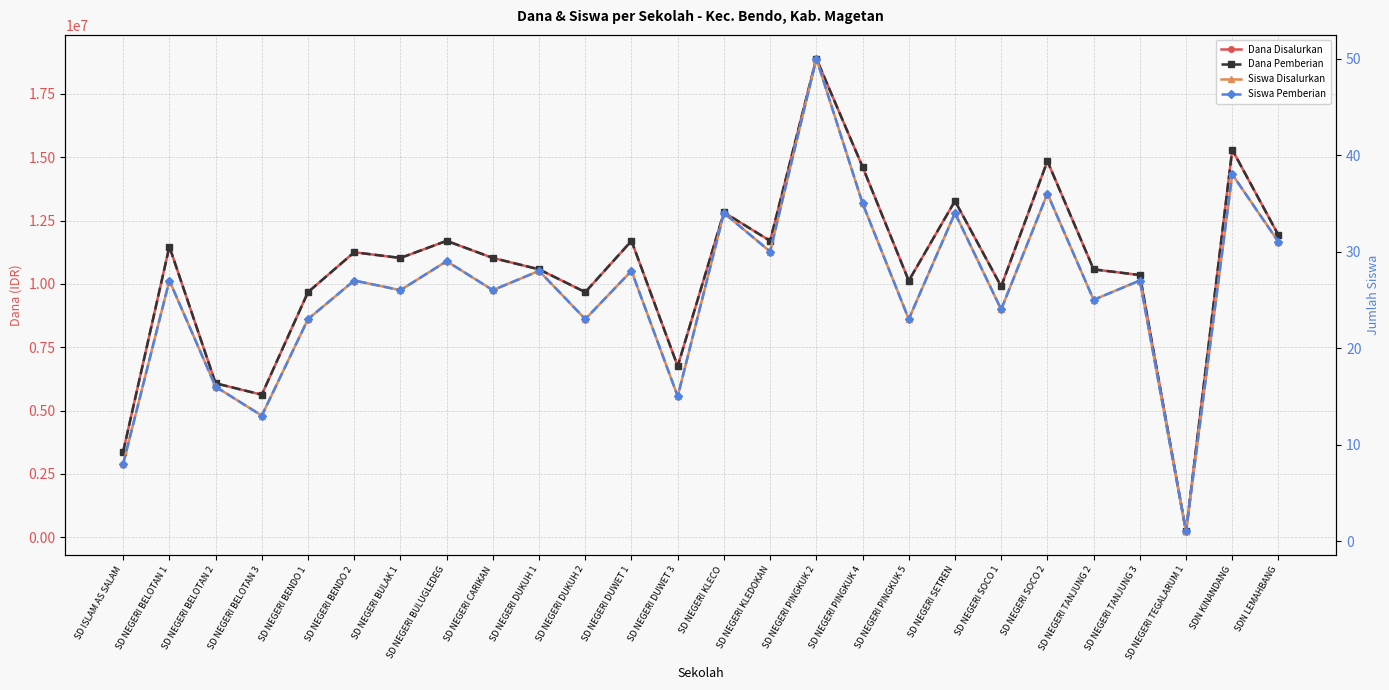

At how many categories does at least one series exceed 15268338?

2